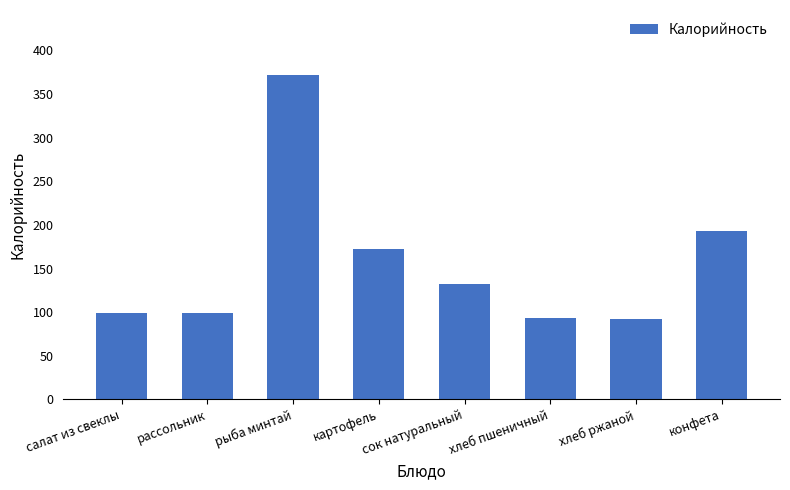

What is the smallest value displayed?

92.0